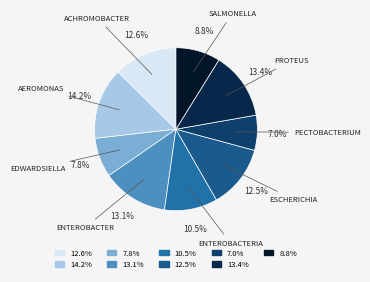

Count the number of slices in the pie.

9